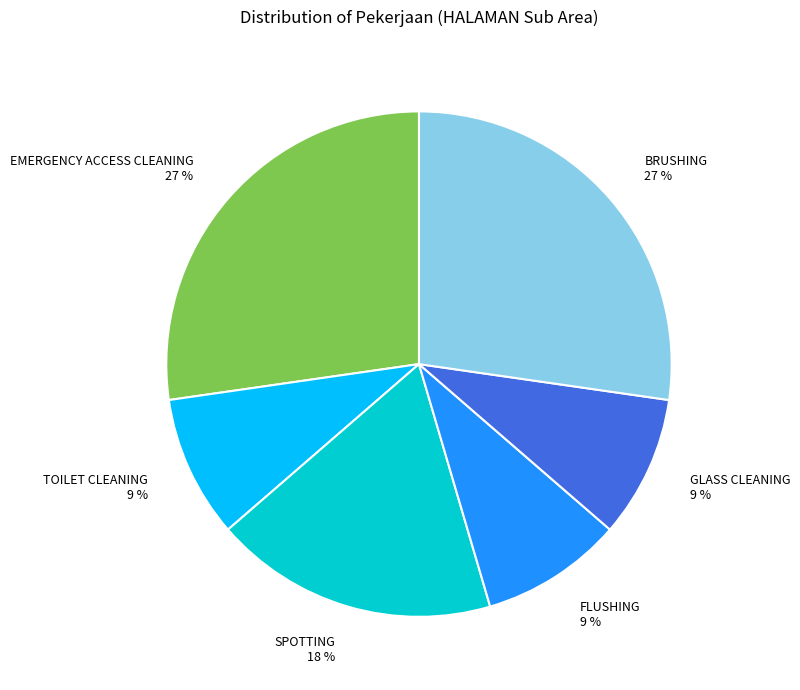

To the nearest percent, what percentage of the pie is BRUSHING?

27%